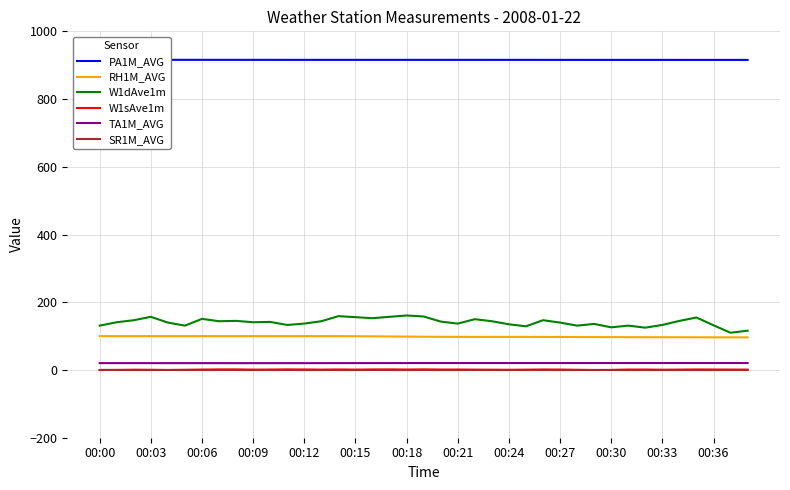

Which series has the widest spread of values?

W1dAve1m